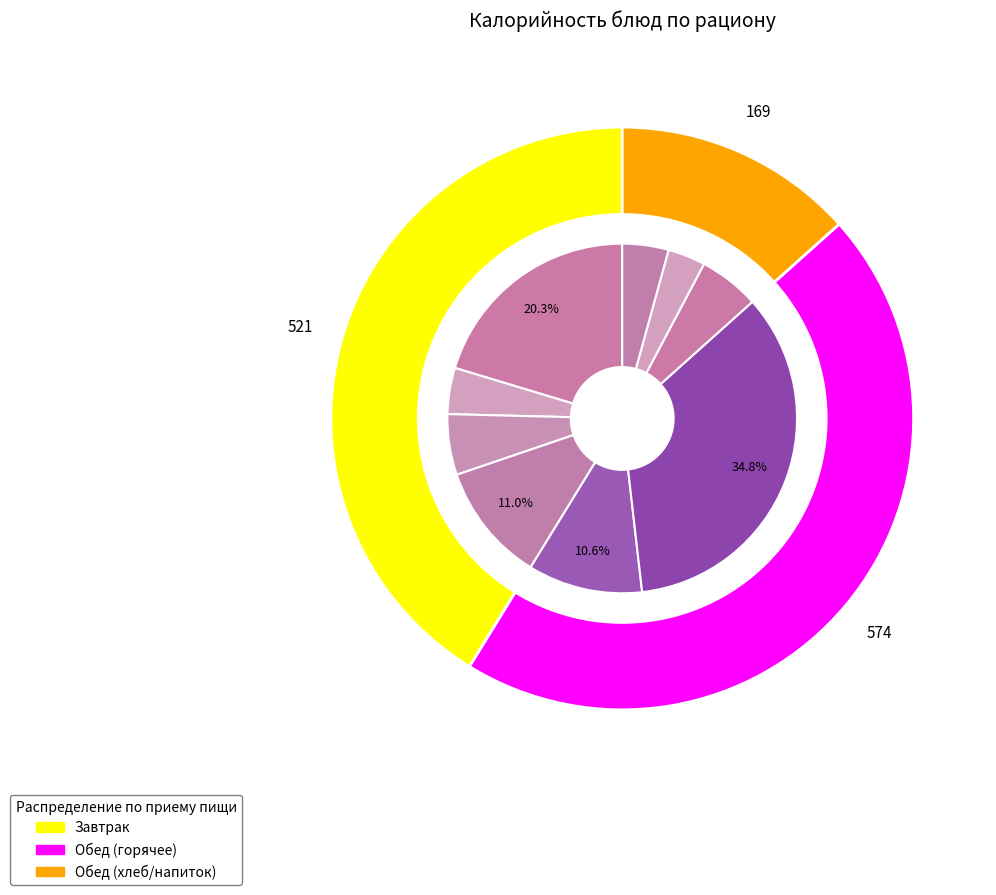

Combined, what portion of the pie is Хлеб ржаной and Батон школьный (обед)?

9.1%